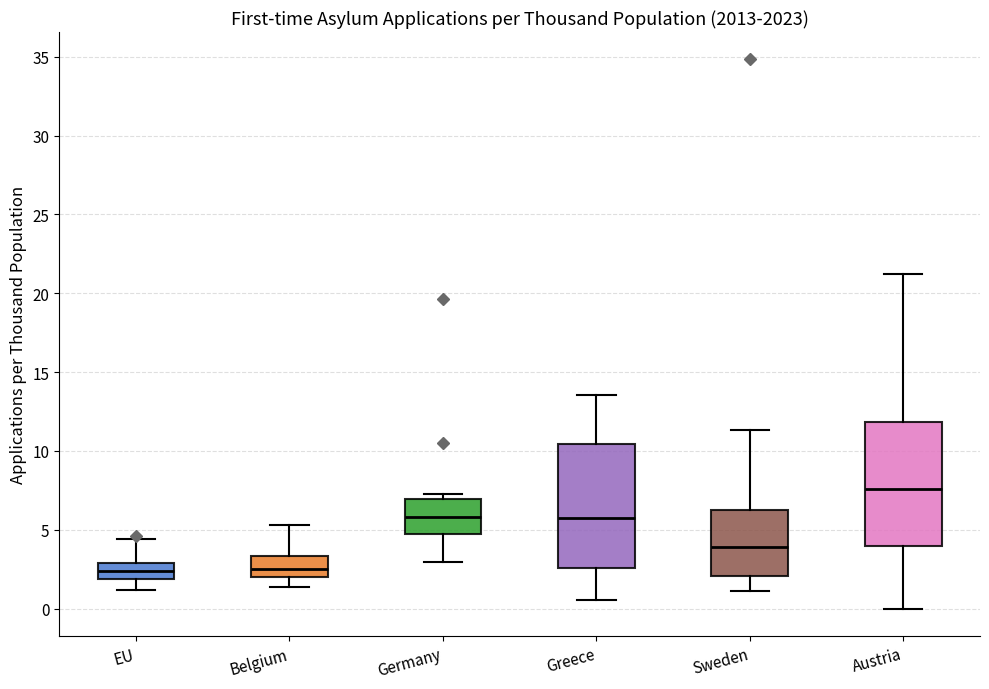

Where is the lower edge of the box for Austria on the y-axis? The values are not printed on the chart, so give them approximately, as read against the axis.

4.0